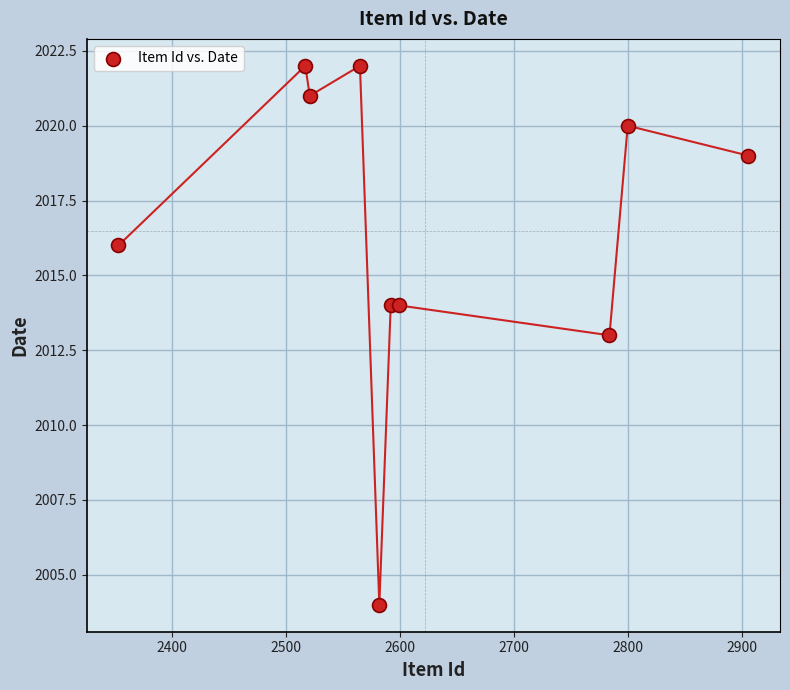

What is the range of Y values (max minus min)?

18